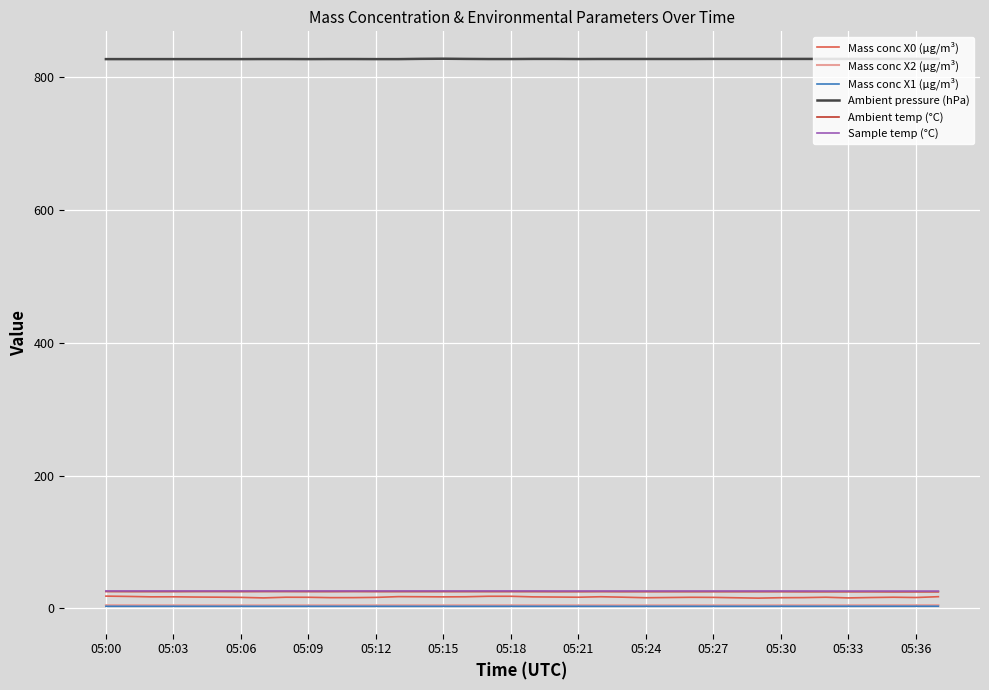

Which series has the widest spread of values?

Mass conc X0 (μg/m³)